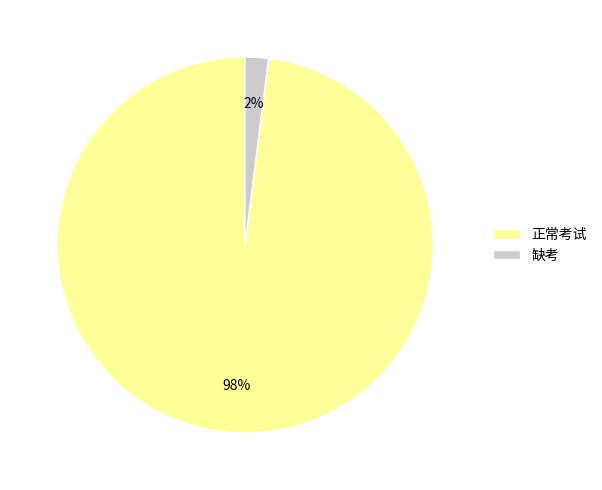

How many slices are in this pie chart?

2